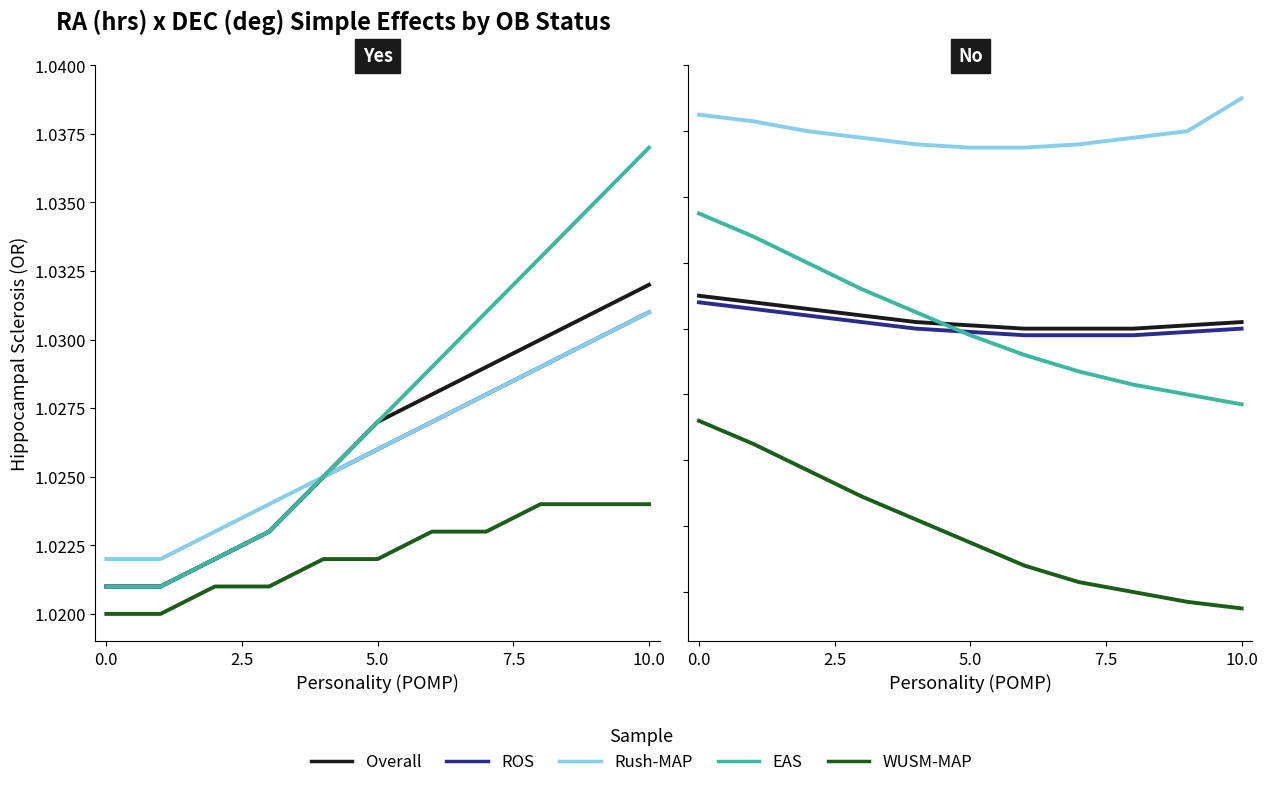

True or false: Rush-MAP and WUSM-MAP intersect in this chart.

False